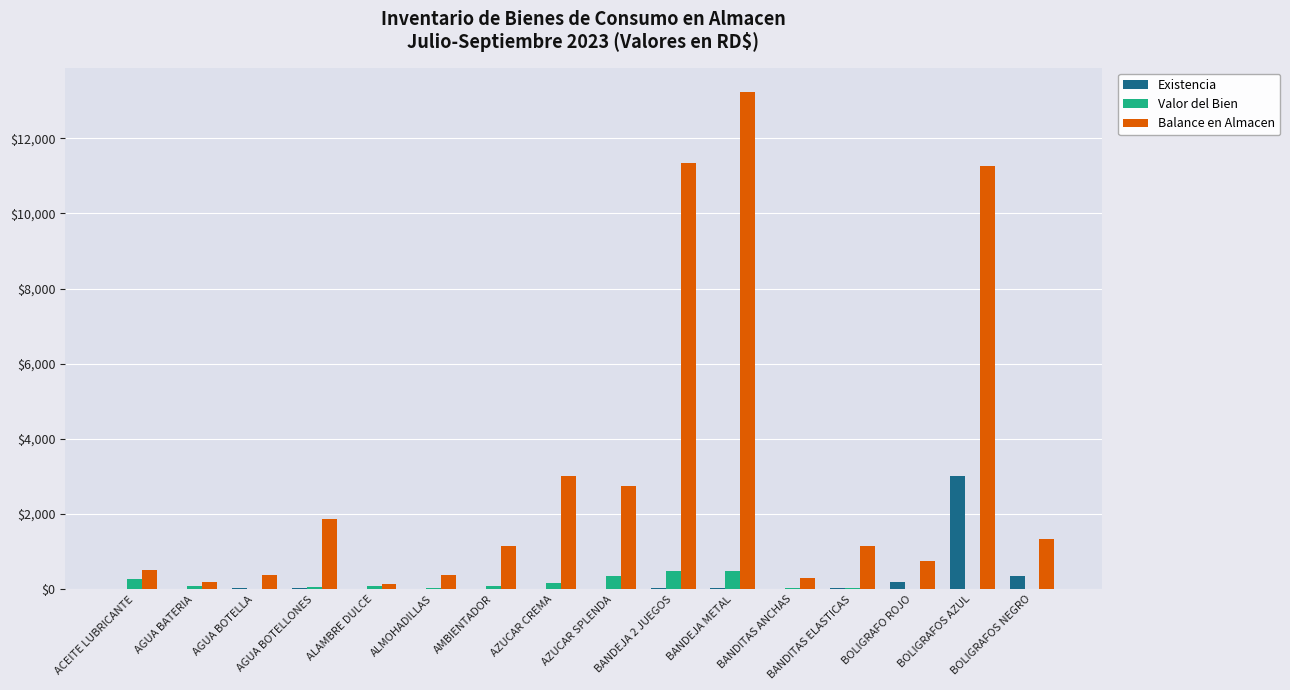

Does the chart contain stacked bars?

No